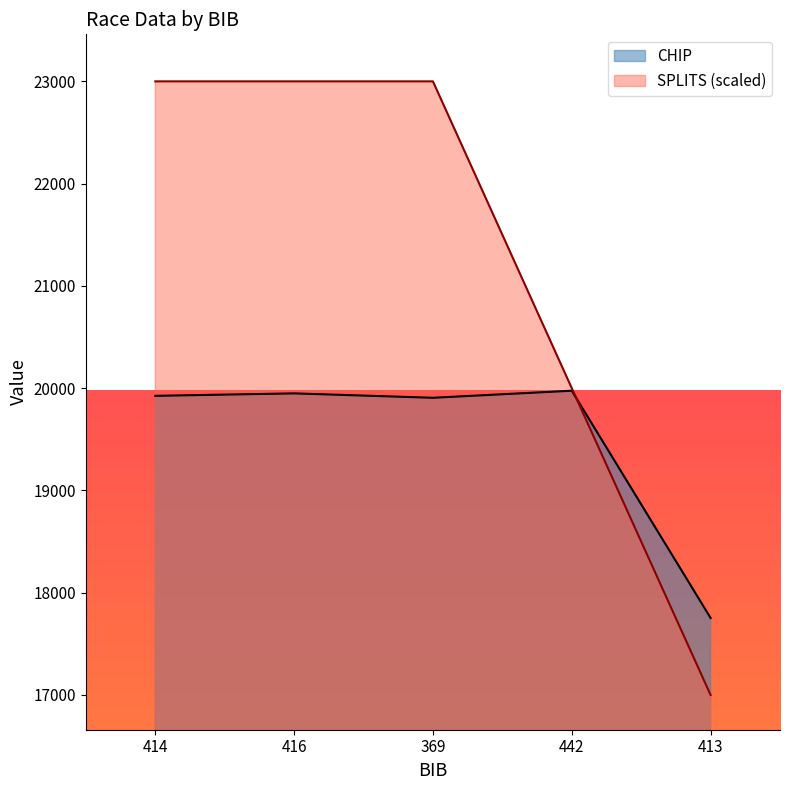

How many times do CHIP and SPLITS cross each other?

1